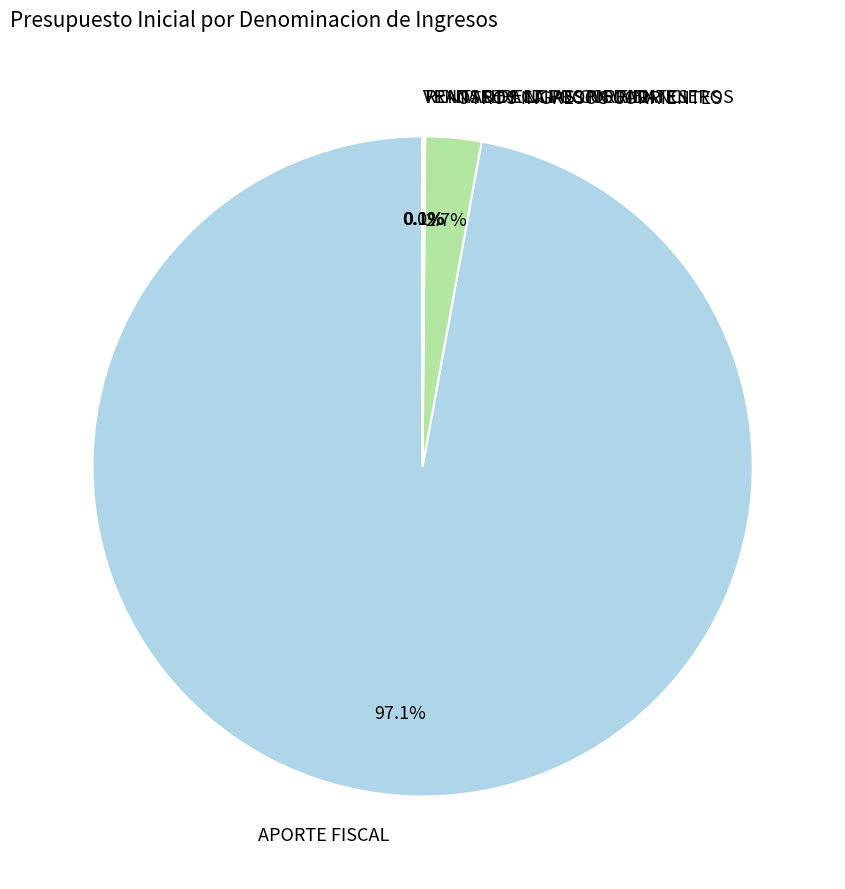

Between APORTE FISCAL and OTROS INGRESOS CORRIENTES, which is larger?

APORTE FISCAL